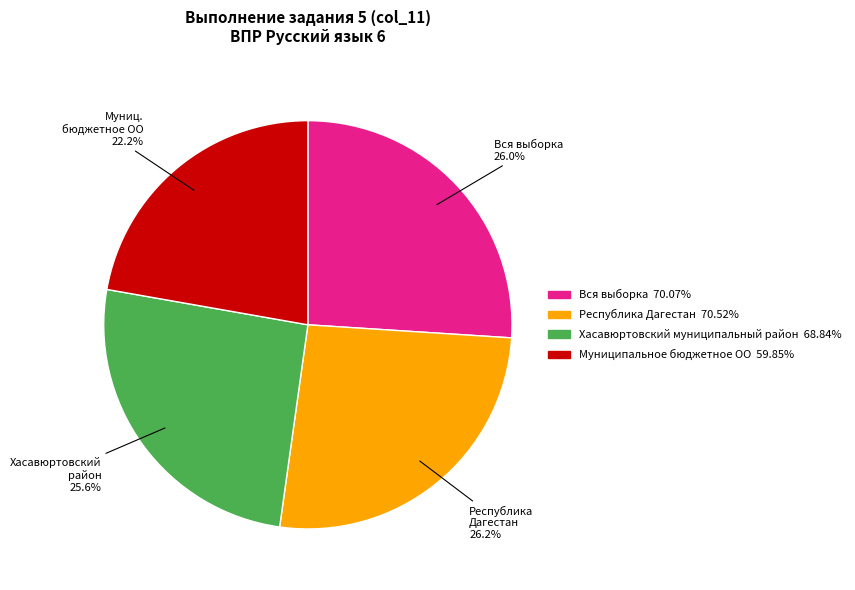

Is it true that Республика Дагестан is 26% of the pie?

True